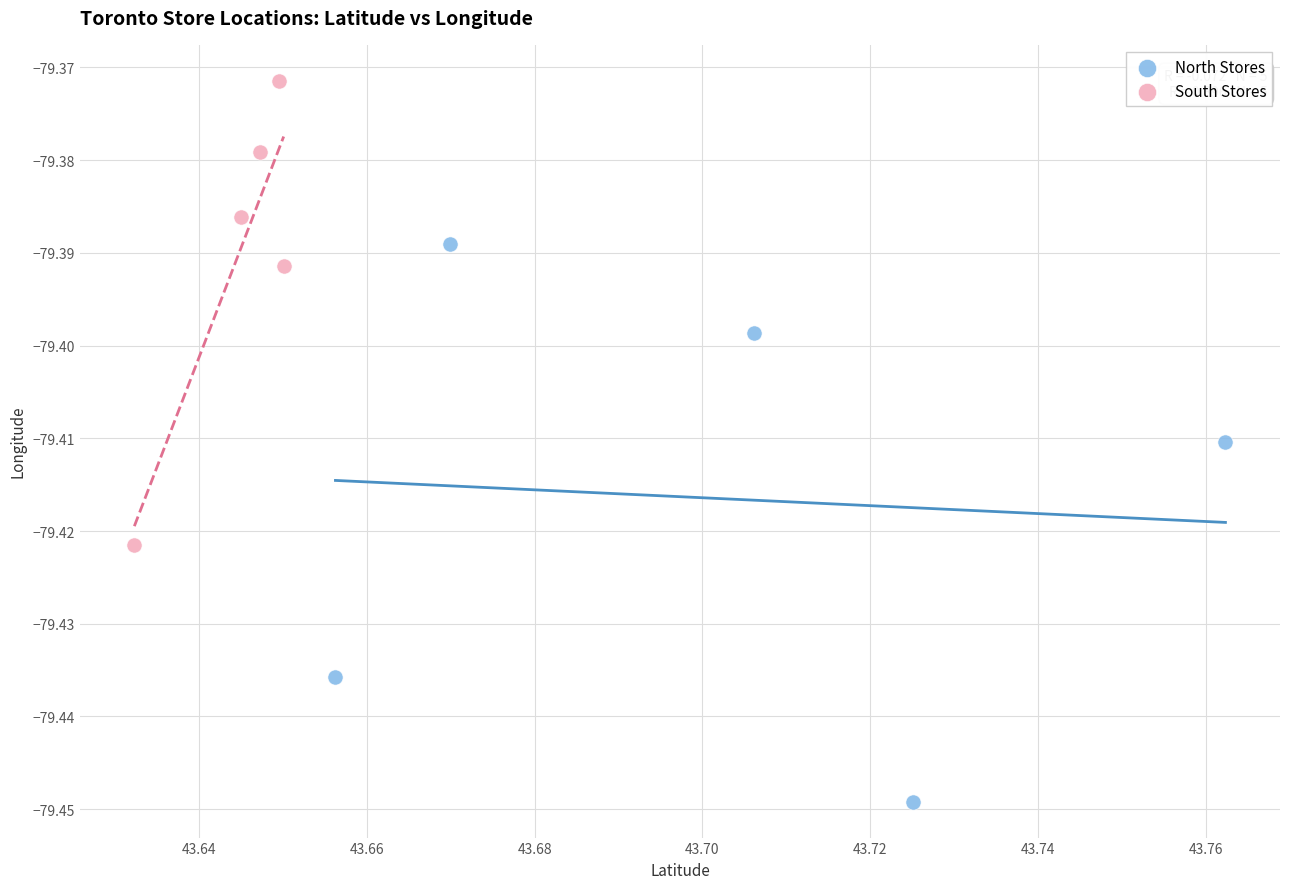

Which series has the largest Y range (max minus min)?

North Stores